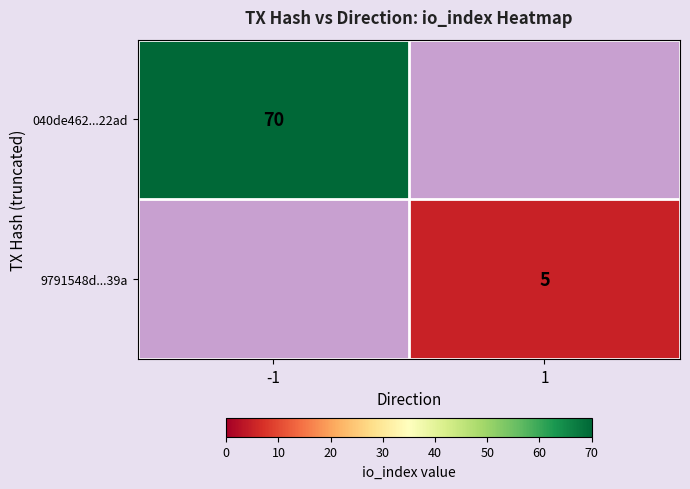

True or false: 040de462...22ad has a value of 110 at -1.

False